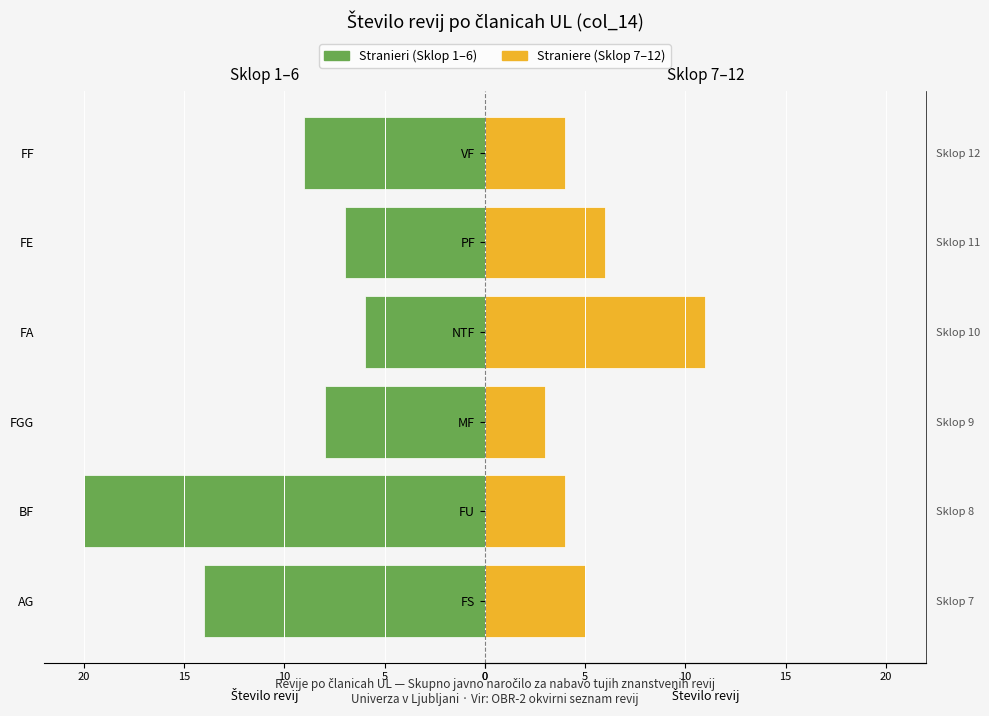

Between FGG and AG, which is larger?

FGG